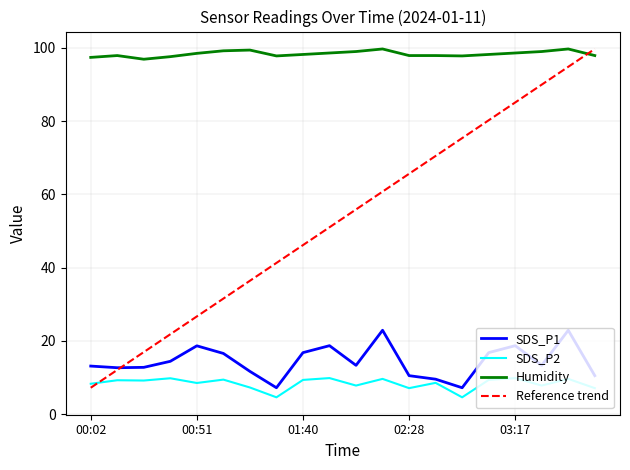

Is the value of SDS_P2 at 02:16 greater than the value of SDS_P1 at 00:38?

No